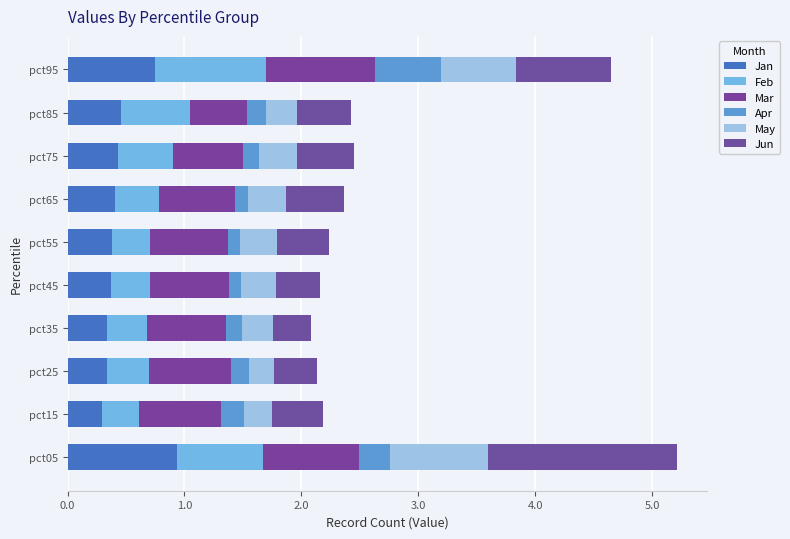

List the labels in order of May value, largest first.

pct05, pct95, pct75, pct65, pct55, pct45, pct85, pct35, pct15, pct25